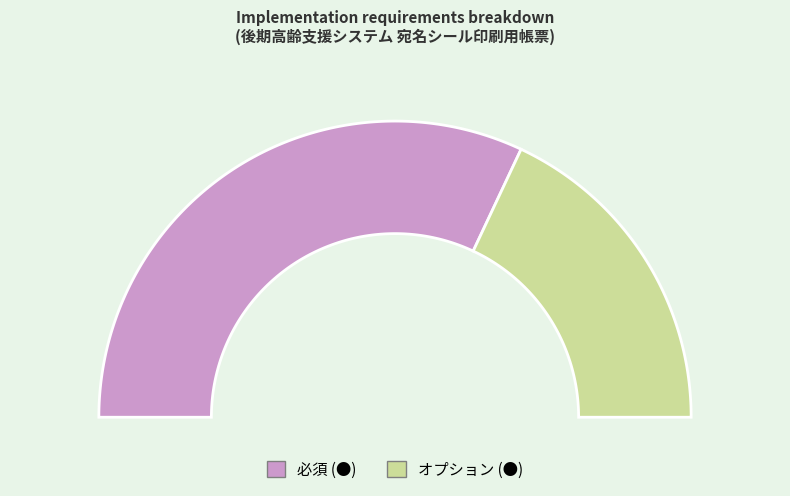

True or false: オプション (●) accounts for 36% of the total.

True